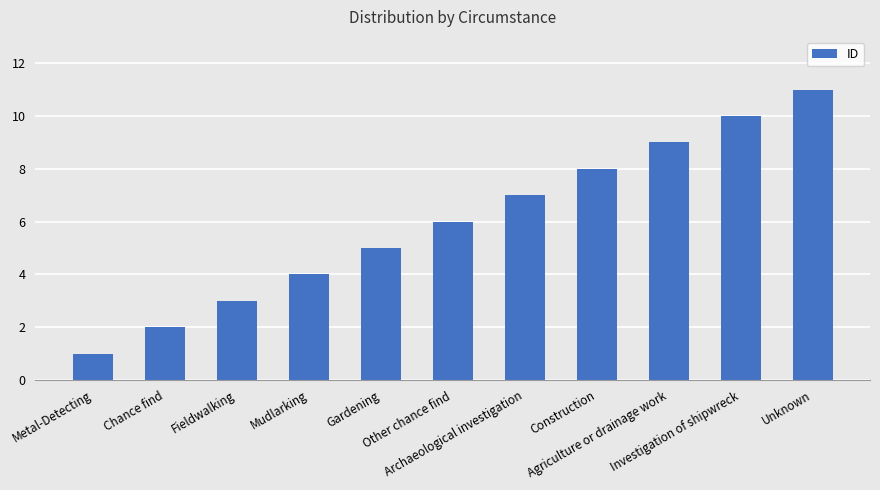

What is the sum of all values?

66